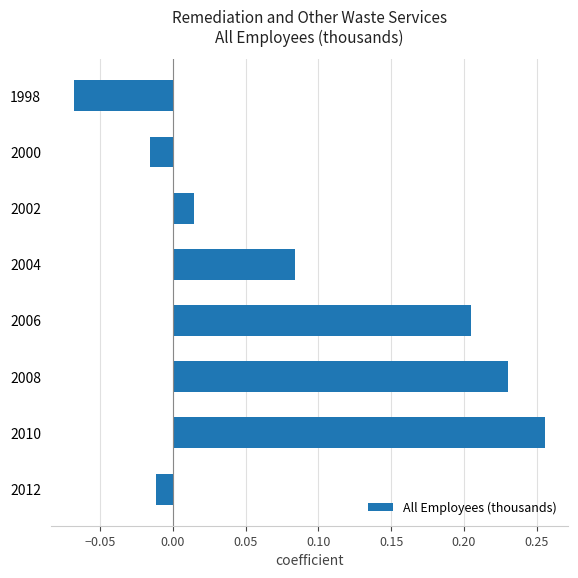

What is the sum of all values?

0.7